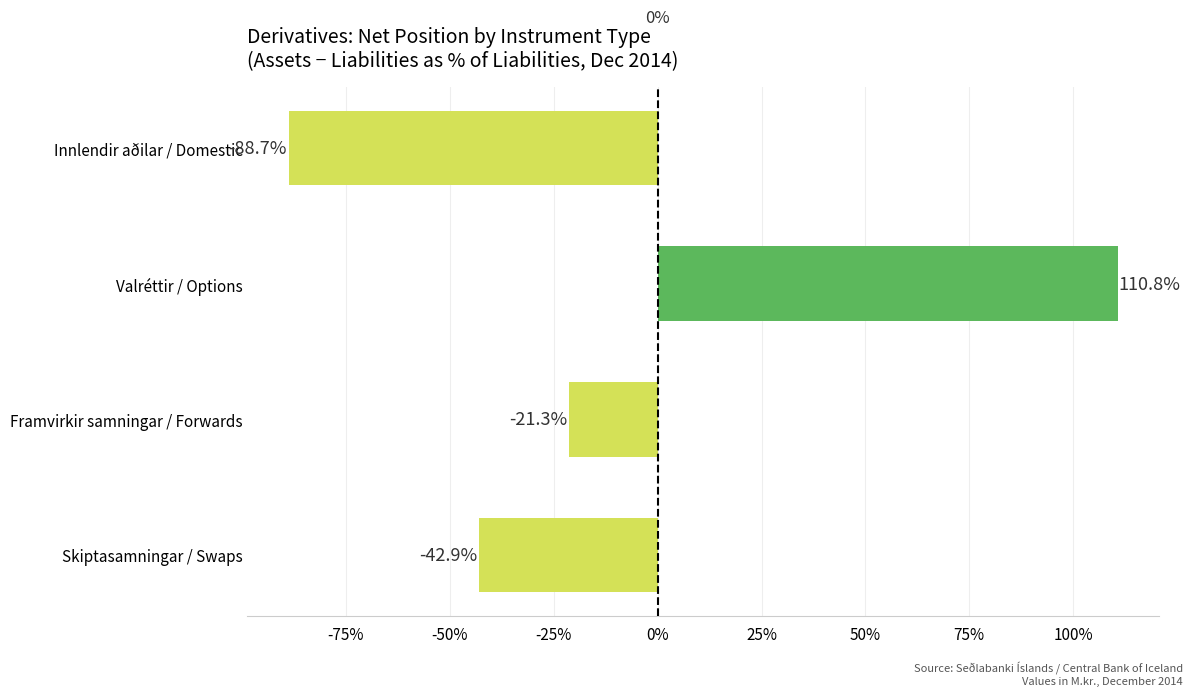

What is the difference between the maximum and minimum values?

199.5